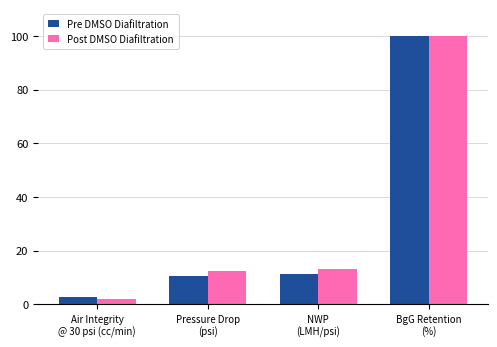

What is the average value of the Pre DMSO Diafiltration series?

31.1